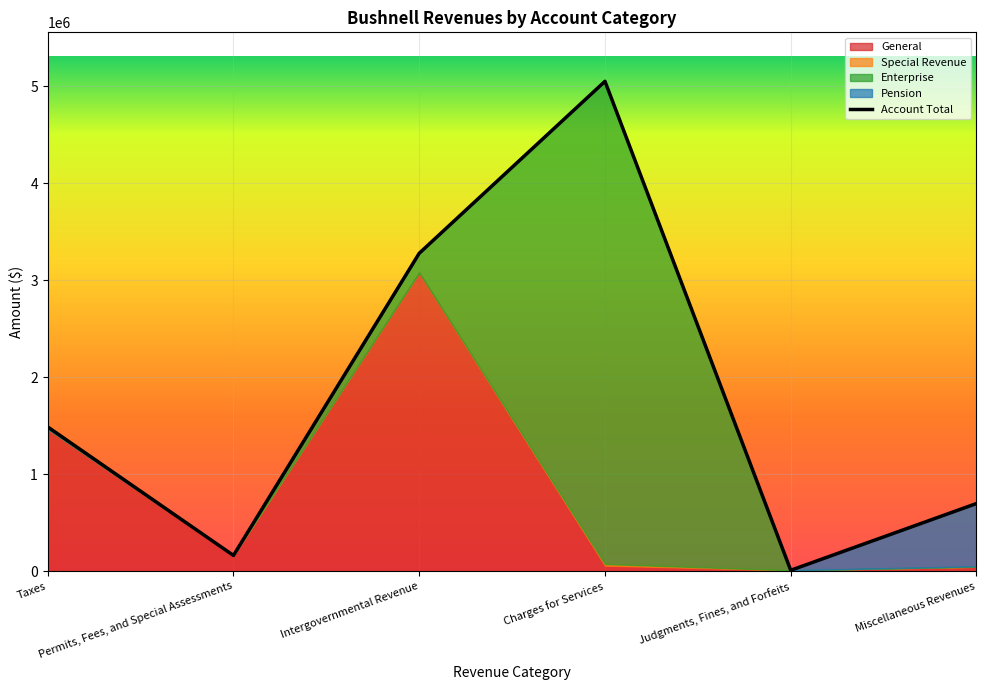

Which category has the highest value across all series?

Charges for Services